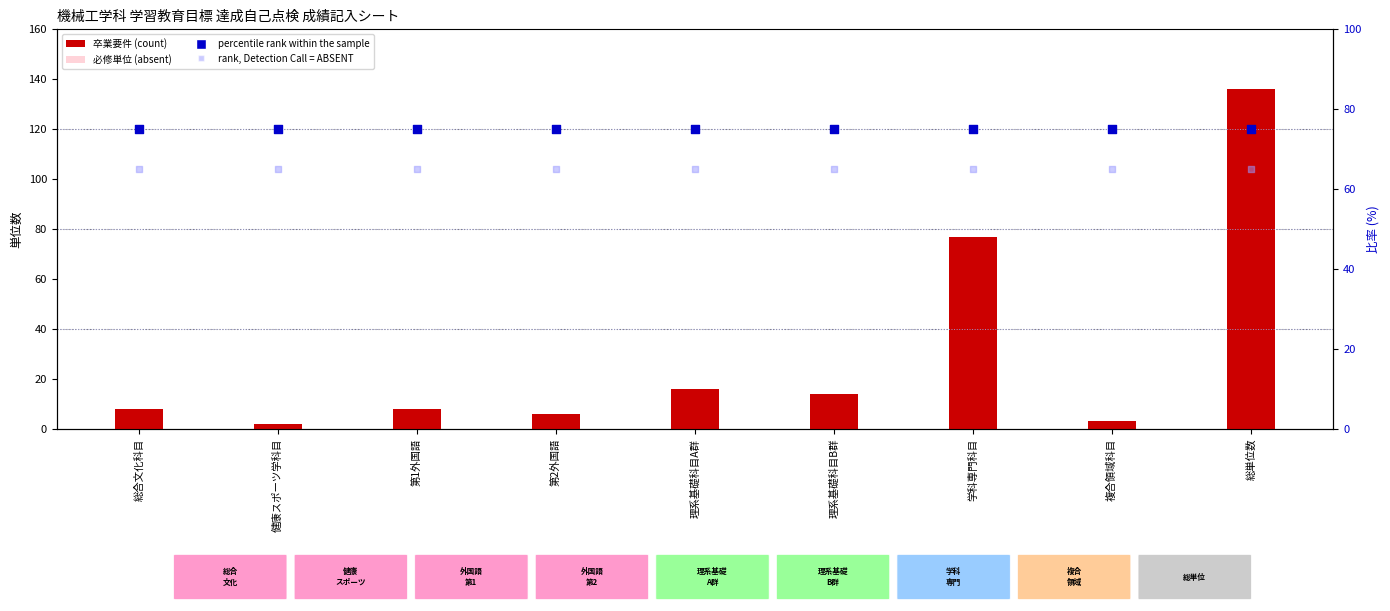

Which series contains the highest Y value?

卒業要件 (count)